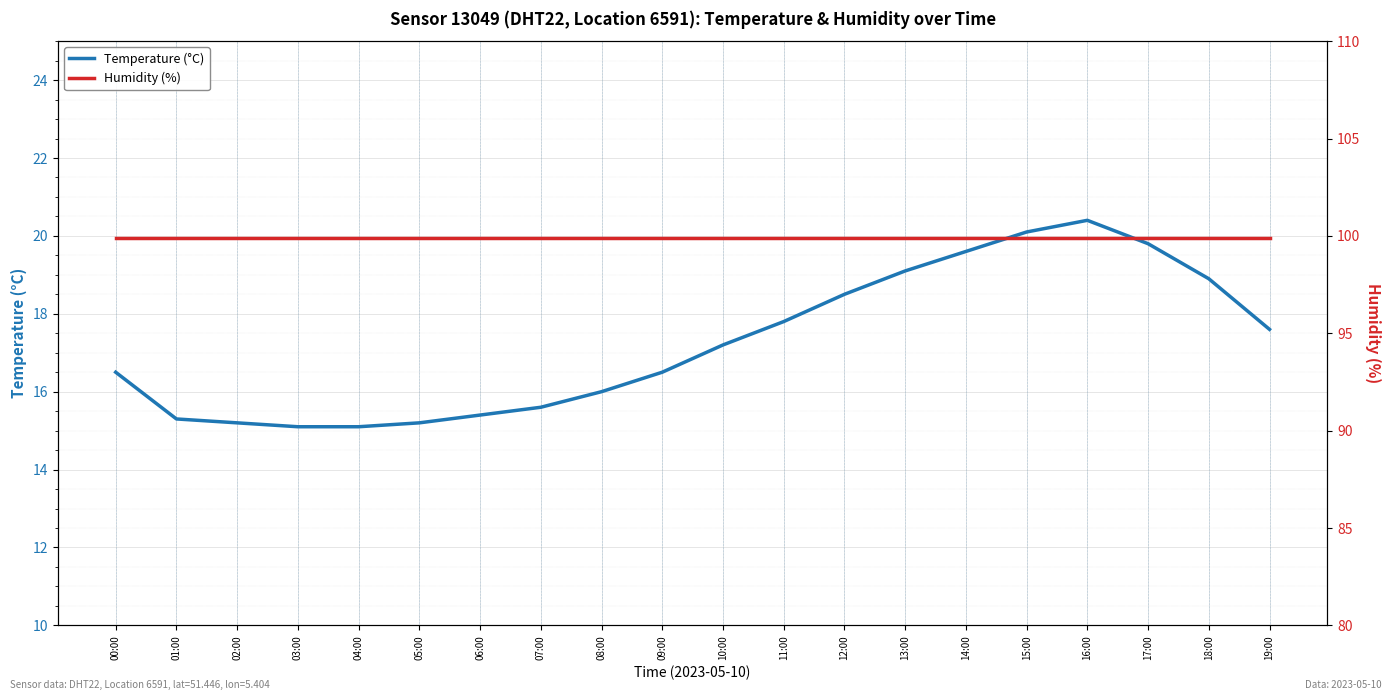

Reading right to left, transcribe all the data shown in this chart.

Temperature (°C): 19:00=17.6	18:00=18.9	17:00=19.8	16:00=20.4	15:00=20.1	14:00=19.6	13:00=19.1	12:00=18.5	11:00=17.8	10:00=17.2	09:00=16.5	08:00=16.0	07:00=15.6	06:00=15.4	05:00=15.2	04:00=15.1	03:00=15.1	02:00=15.2	01:00=15.3	00:00=16.5
Humidity (%): 19:00=99.9	18:00=99.9	17:00=99.9	16:00=99.9	15:00=99.9	14:00=99.9	13:00=99.9	12:00=99.9	11:00=99.9	10:00=99.9	09:00=99.9	08:00=99.9	07:00=99.9	06:00=99.9	05:00=99.9	04:00=99.9	03:00=99.9	02:00=99.9	01:00=99.9	00:00=99.9